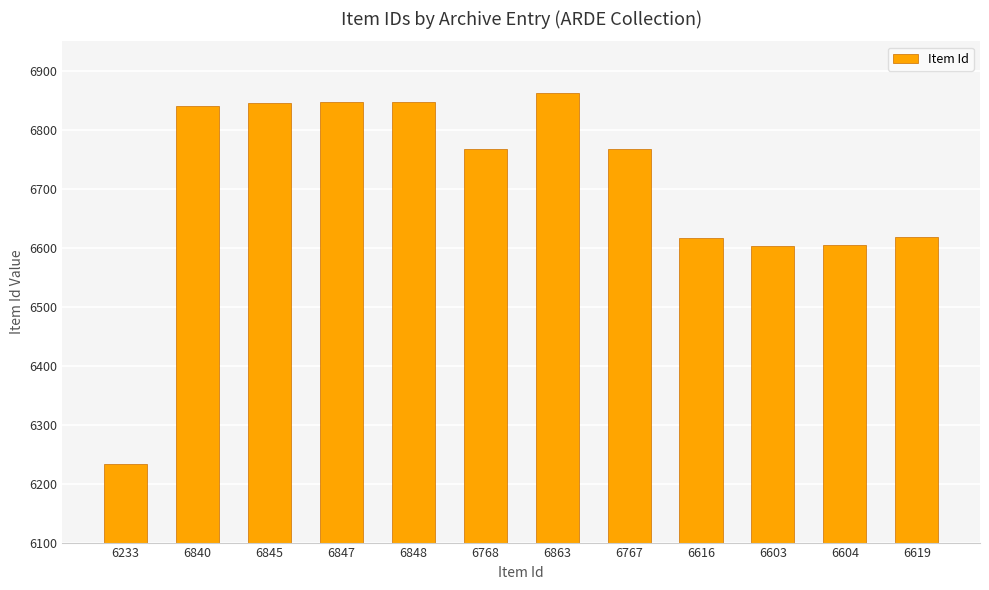

What is the average value?

6704